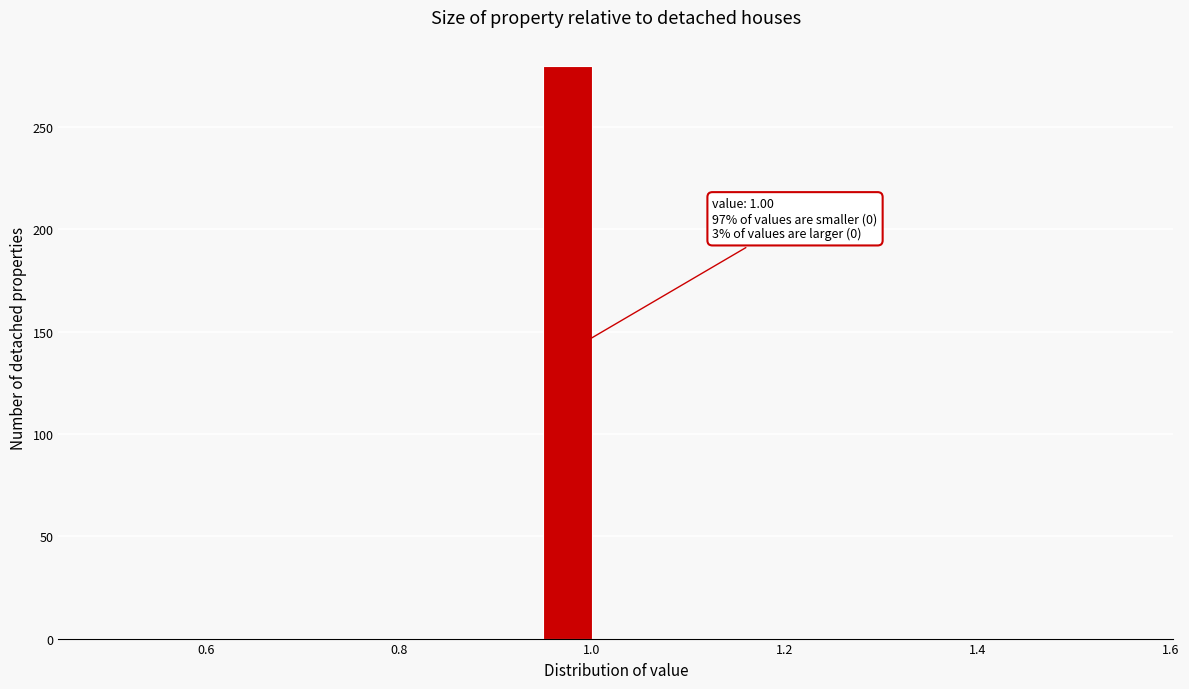

Read against the x-axis, roughly where is the centre of the tallest bar?

0.98